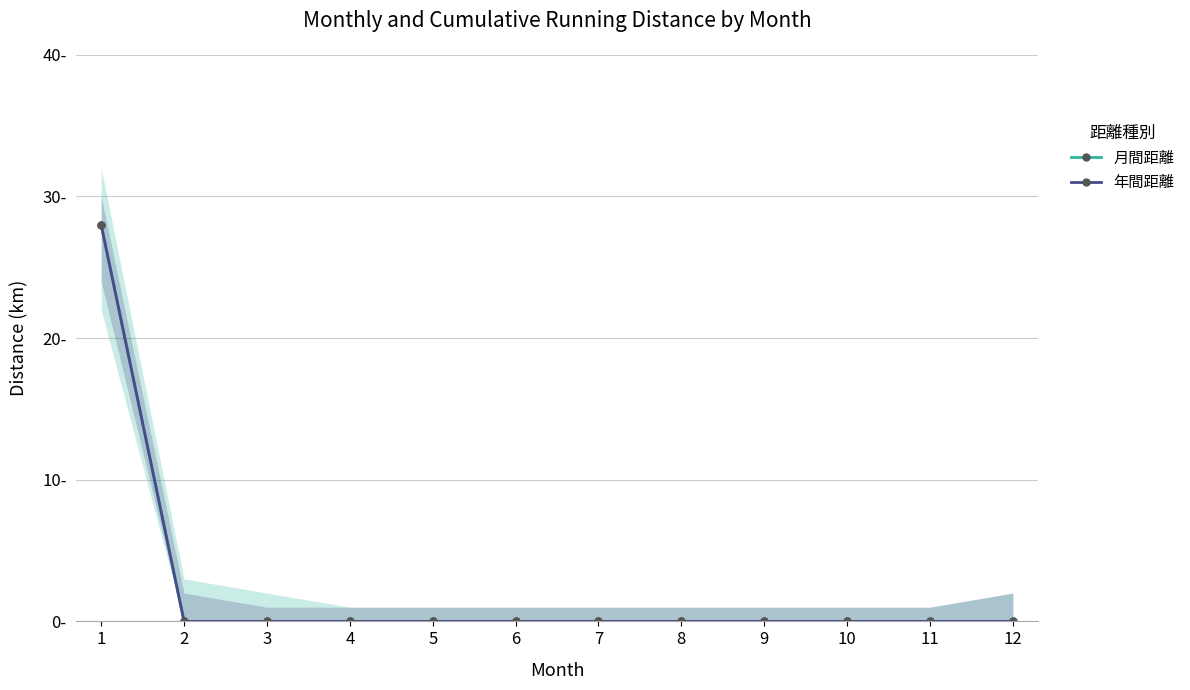

True or false: 年間距離 has a value of 16 at 3.

False